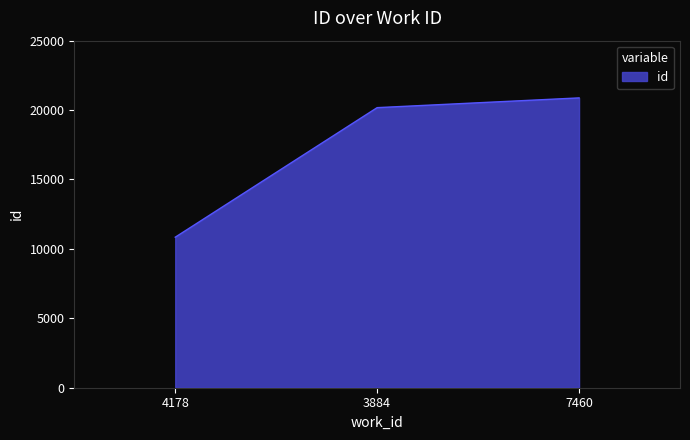

What is the sum of the values at 7460 and 3884?

41052